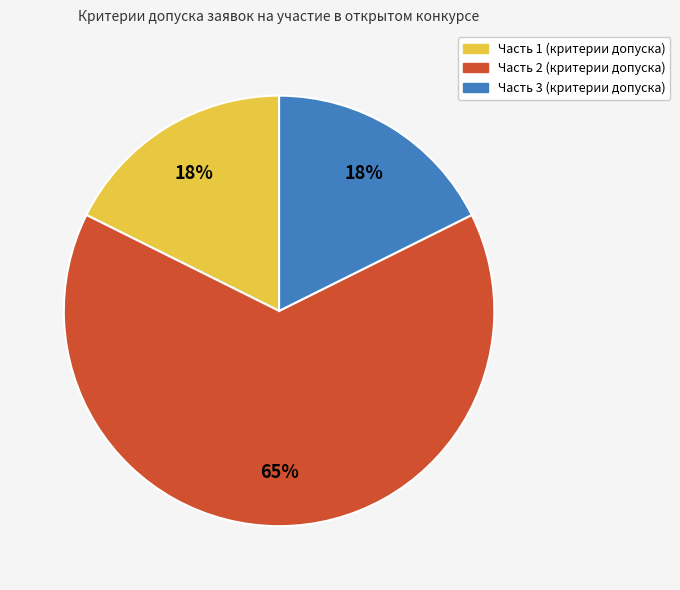

Does Часть 1 (критерии допуска) represent more than half of the total?

No